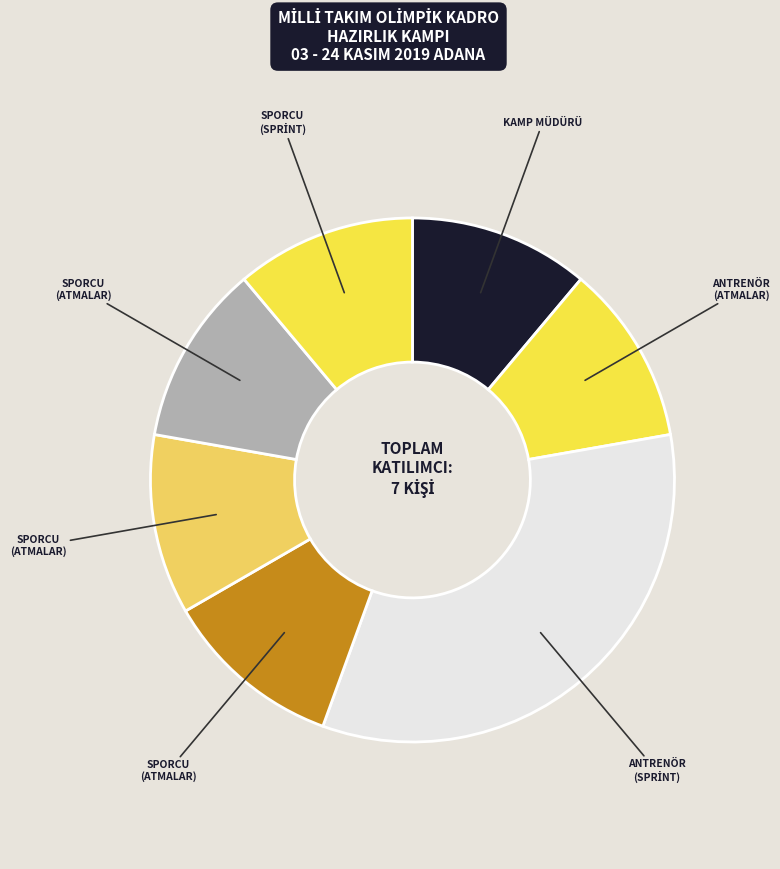

Does any single category account for the majority?

No